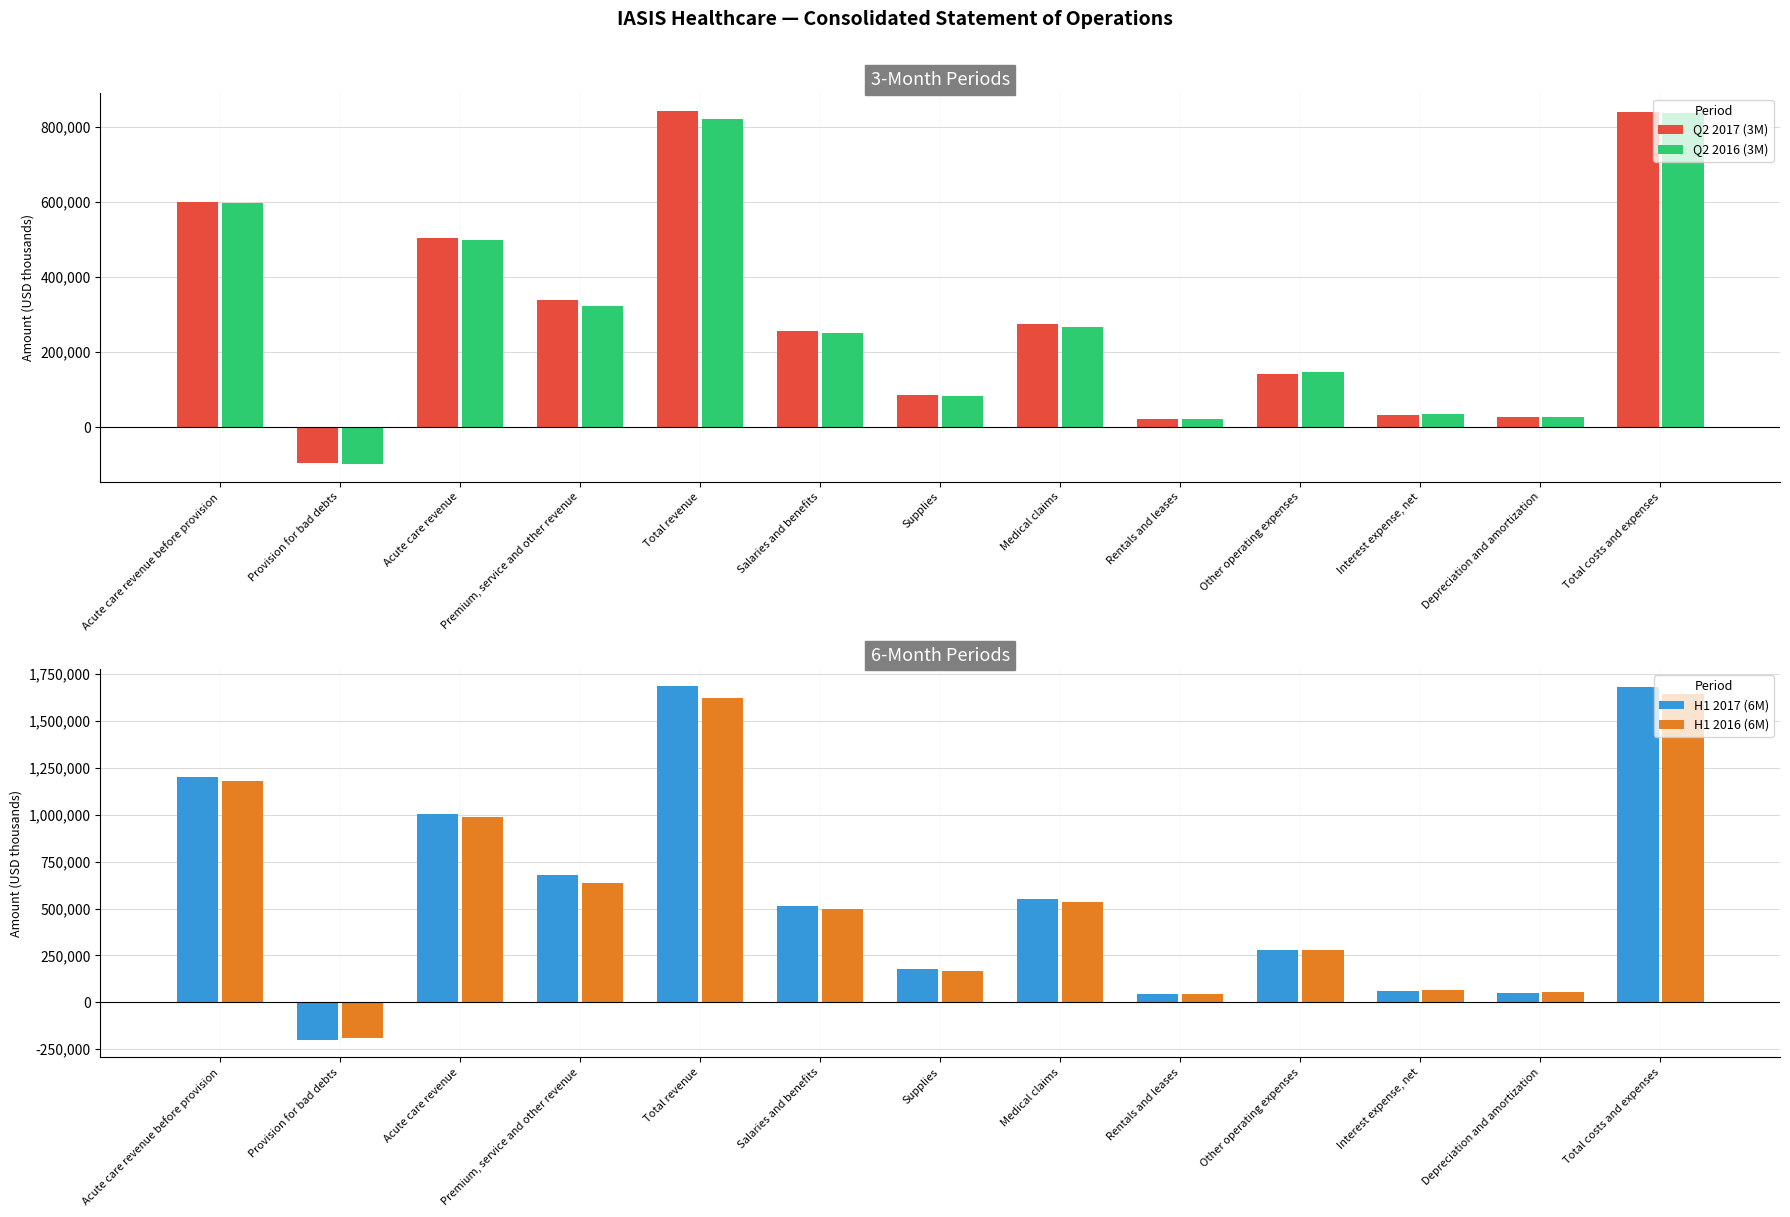

Reading left to right, transcribe all the data shown in this chart.

Q2 2017 (3M): 600080	-95825	504255	338791	843046	256018	86850	275335	22234	141835	31915	26100	841503
Q2 2016 (3M): 598194	-98881	499313	321974	821287	252269	84113	268030	21968	148137	34033	27057	836809
H1 2017 (6M): 1202257	-198813	1003444	679483	1682927	511081	176379	551389	44036	279340	61660	52497	1678077
H1 2016 (6M): 1179595	-190696	988899	635236	1624135	497127	168964	534737	43300	277887	66643	53250	1643918